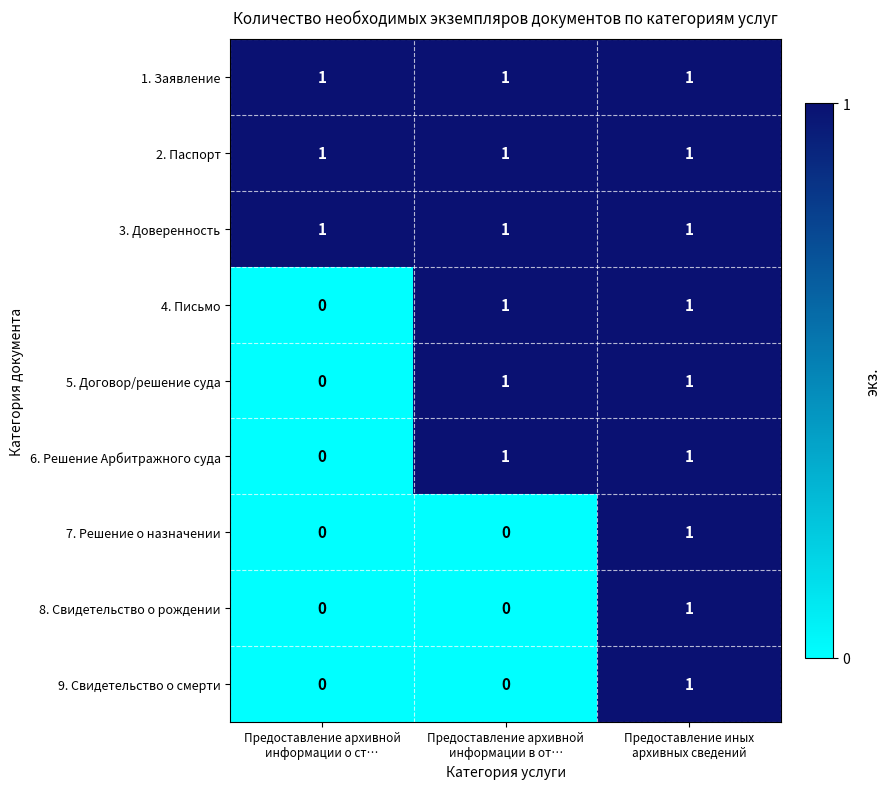

Reading left to right, list all the values displayed in this chart.

1. Заявление: 1	1	1
2. Паспорт: 1	1	1
3. Доверенность: 1	1	1
4. Письмо: 0	1	1
5. Договор/решение суда: 0	1	1
6. Решение Арбитражного суда: 0	1	1
7. Решение о назначении: 0	0	1
8. Свидетельство о рождении: 0	0	1
9. Свидетельство о смерти: 0	0	1